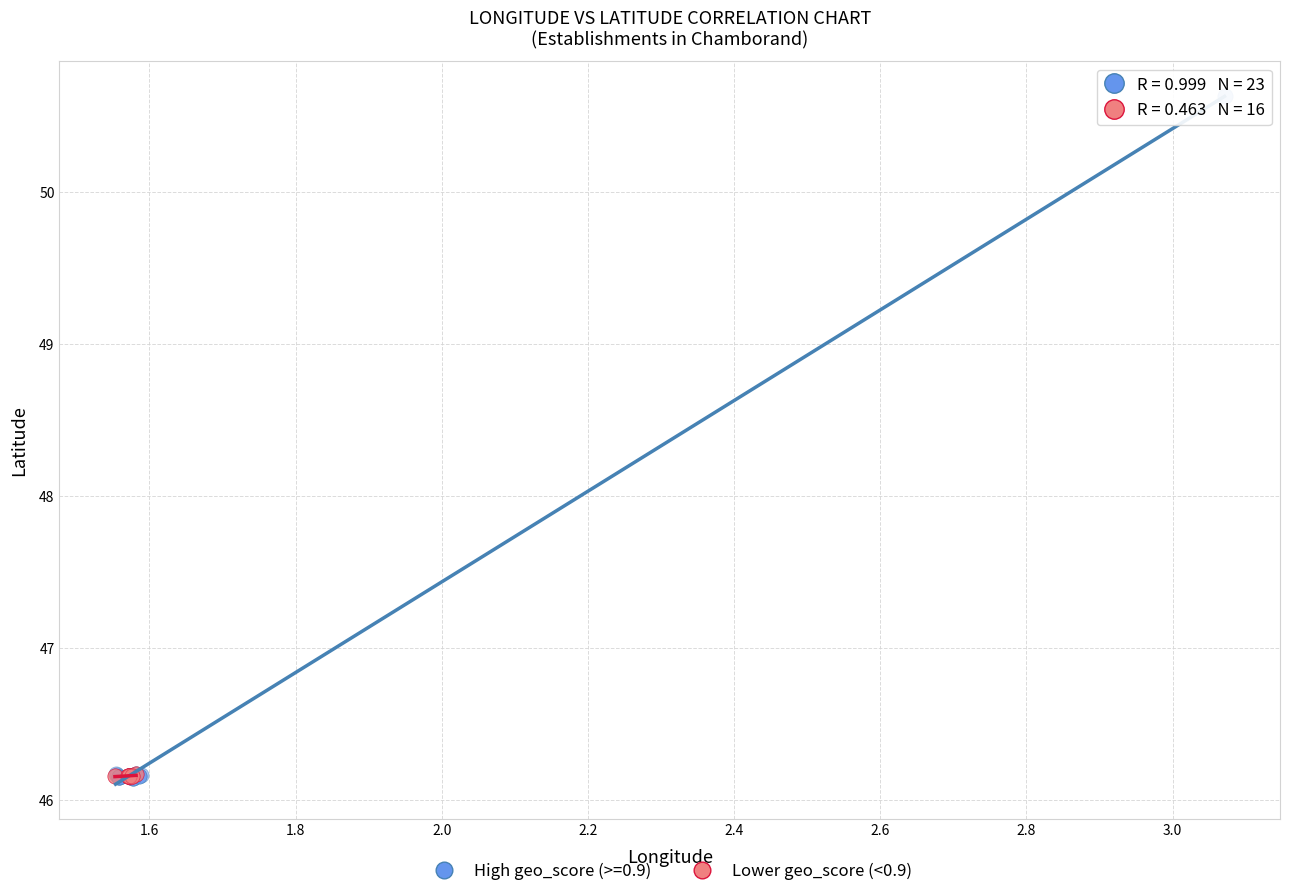

Which series has the largest Y range (max minus min)?

High geo_score (>=0.9)